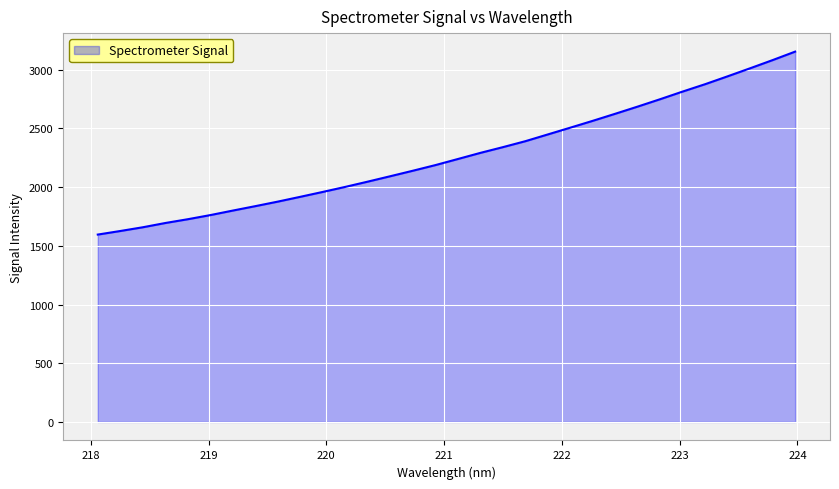

What is the smallest value displayed?

1596.1